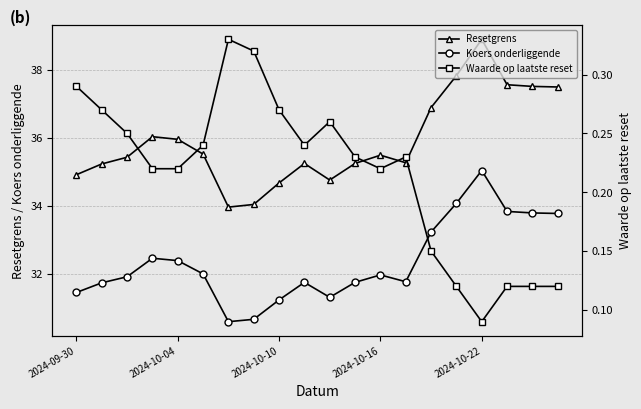

What is the minimum value for Resetgrens?

34.0